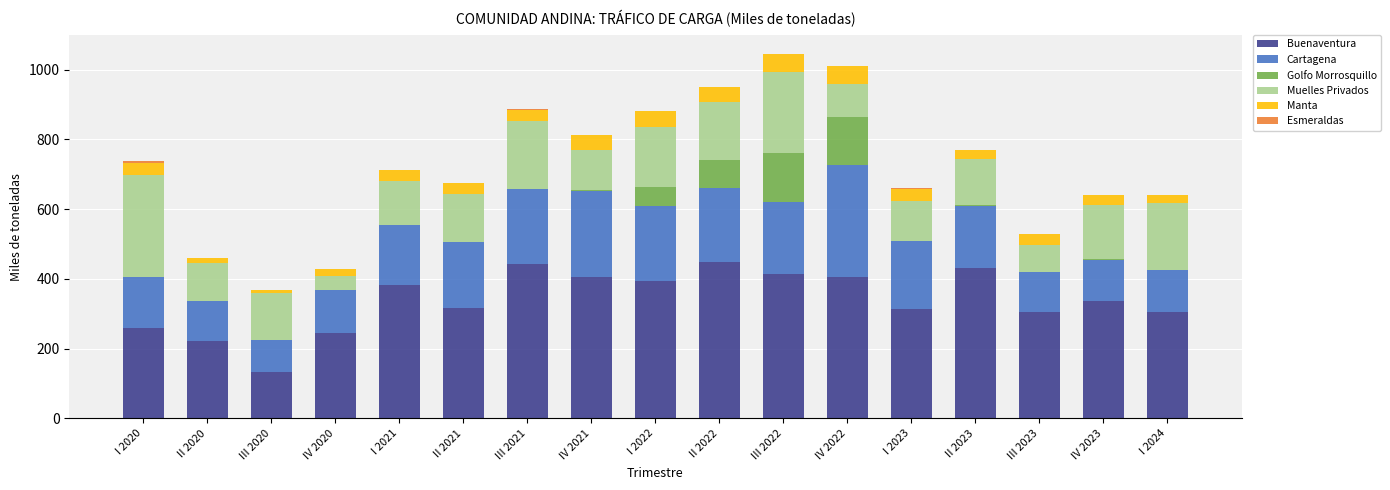

Is it true that Buenaventura equals 449.3 at II 2022?

True